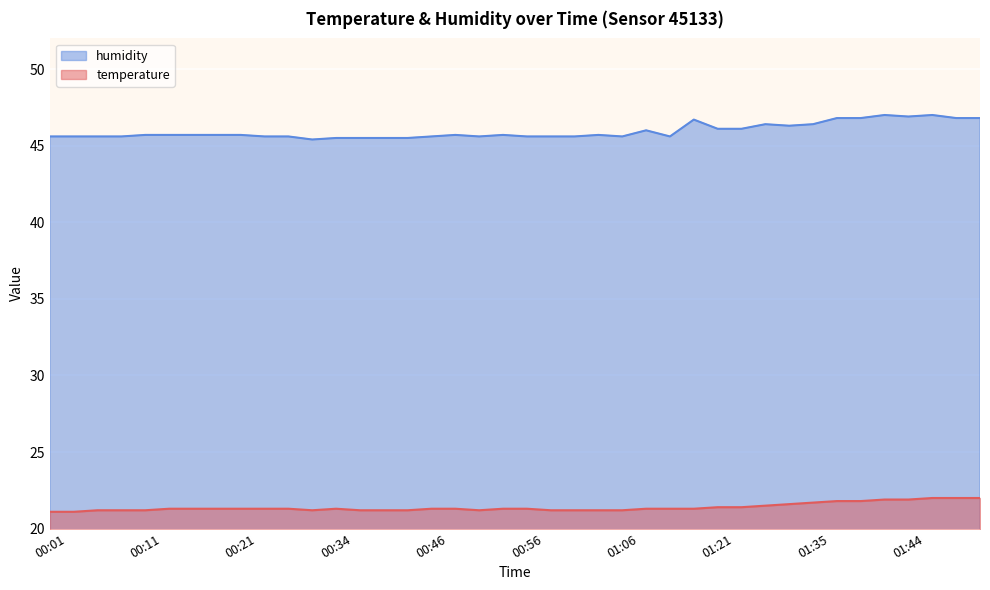

Reading left to right, transcribe all the data shown in this chart.

temperature: 00:01=21.1	00:04=21.1	00:06=21.2	00:09=21.2	00:11=21.2	00:14=21.3	00:16=21.3	00:18=21.3	00:21=21.3	00:26=21.3	00:29=21.3	00:31=21.2	00:34=21.3	00:36=21.2	00:39=21.2	00:41=21.2	00:46=21.3	00:48=21.3	00:51=21.2	00:53=21.3	00:56=21.3	00:58=21.2	01:01=21.2	01:03=21.2	01:06=21.2	01:11=21.3	01:14=21.3	01:16=21.3	01:21=21.4	01:24=21.4	01:27=21.5	01:32=21.6	01:35=21.7	01:37=21.8	01:39=21.8	01:42=21.9	01:44=21.9	01:47=22.0	01:49=22.0	01:52=22.0
humidity: 00:01=45.6	00:04=45.6	00:06=45.6	00:09=45.6	00:11=45.7	00:14=45.7	00:16=45.7	00:18=45.7	00:21=45.7	00:26=45.6	00:29=45.6	00:31=45.4	00:34=45.5	00:36=45.5	00:39=45.5	00:41=45.5	00:46=45.6	00:48=45.7	00:51=45.6	00:53=45.7	00:56=45.6	00:58=45.6	01:01=45.6	01:03=45.7	01:06=45.6	01:11=46.0	01:14=45.6	01:16=46.7	01:21=46.1	01:24=46.1	01:27=46.4	01:32=46.3	01:35=46.4	01:37=46.8	01:39=46.8	01:42=47.0	01:44=46.9	01:47=47.0	01:49=46.8	01:52=46.8